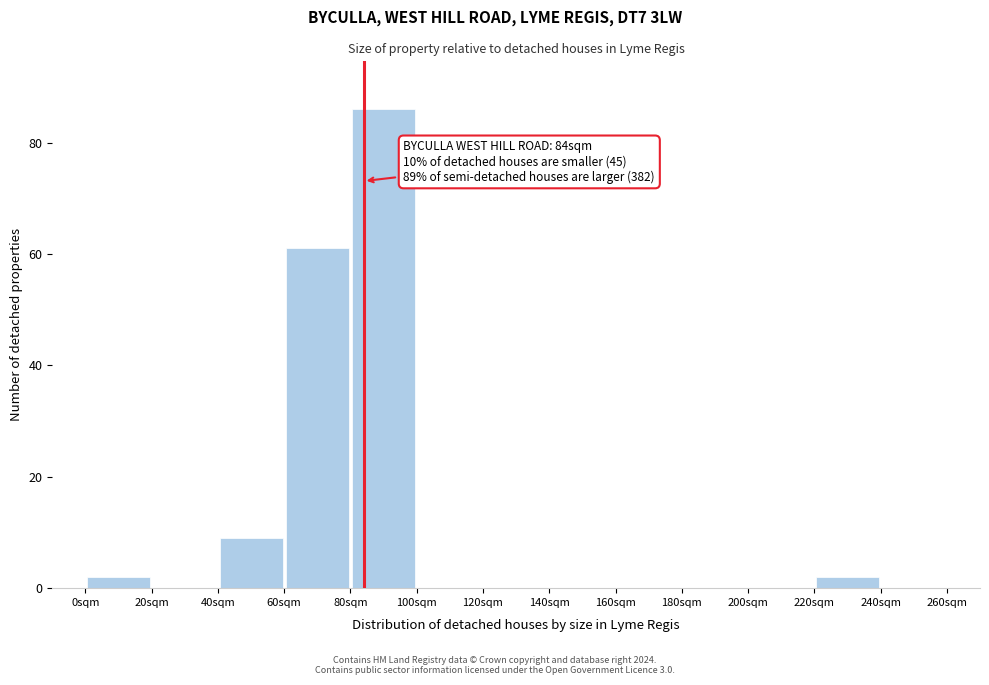

Which range on the x-axis has the tallest bar?

80 to 100